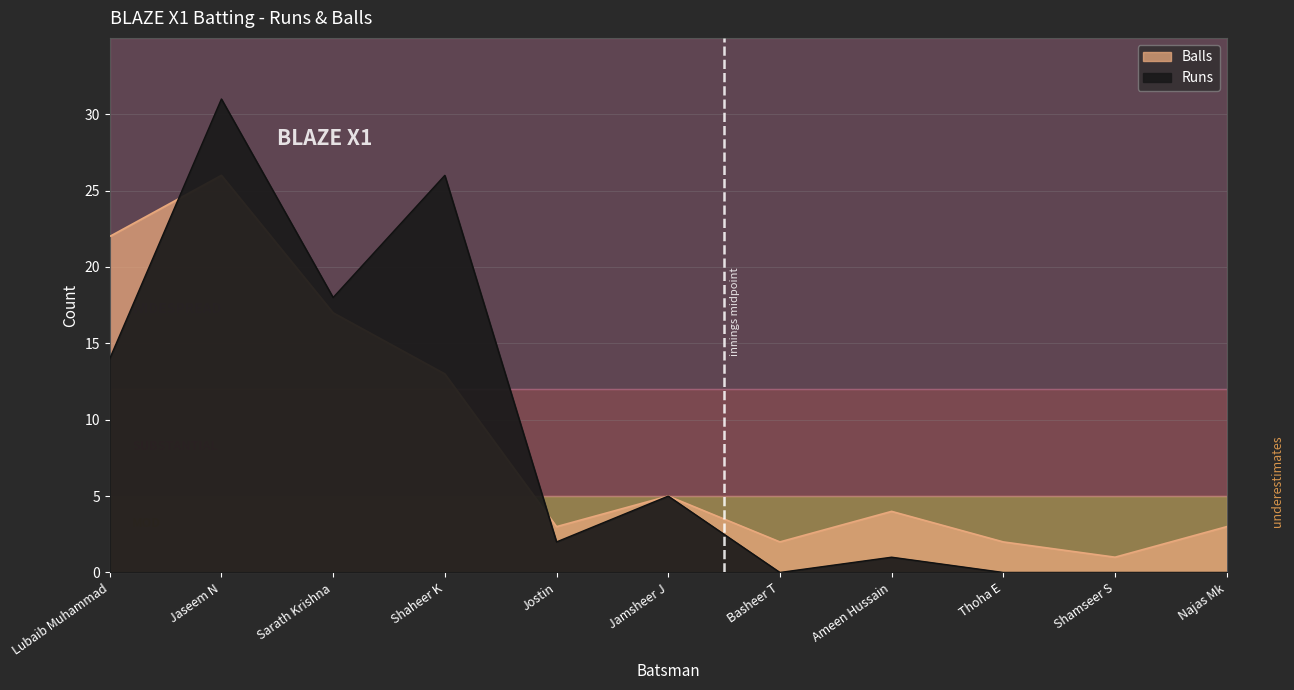

True or false: Balls has a value of 13 at Shaheer K.

True